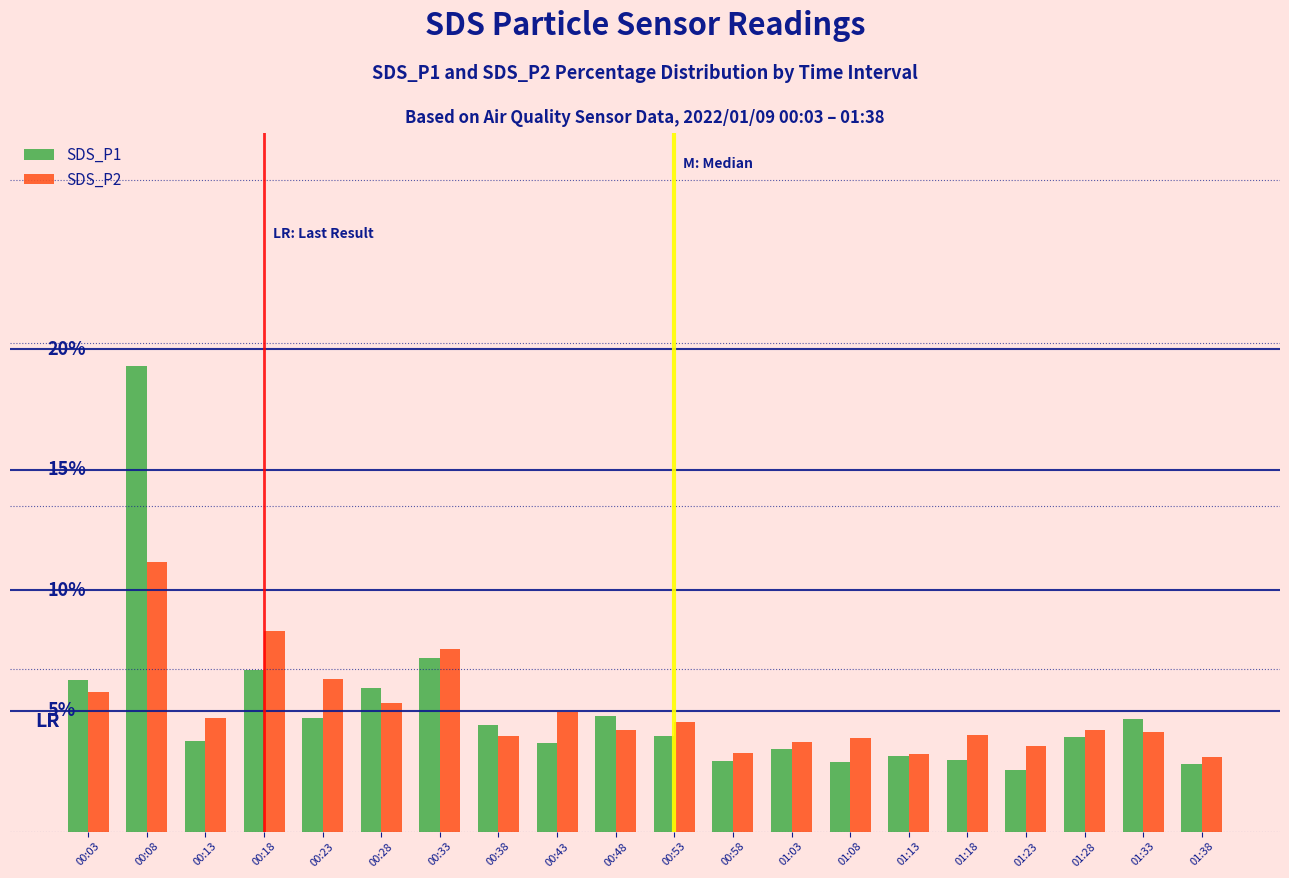

What is the sum of all SDS_P1 values?

100.0